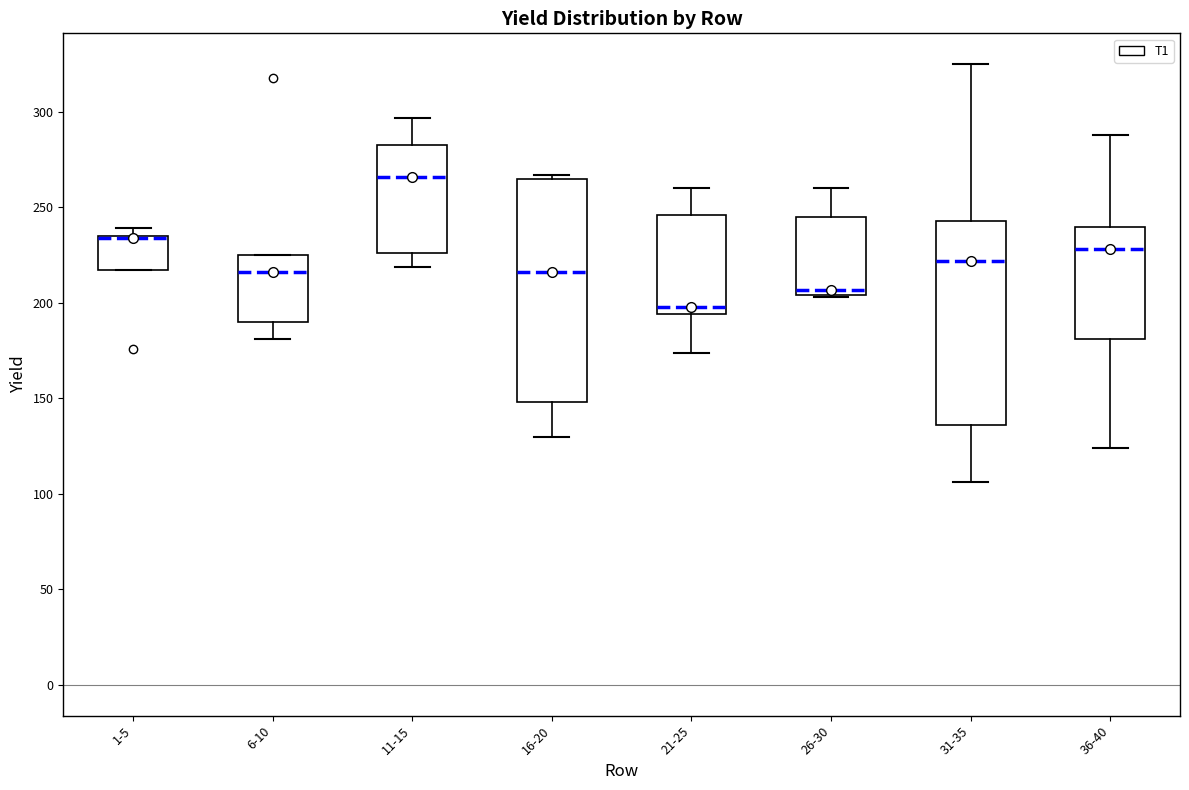

Reading left to right, transcribe this box plot: for each box, give where its median line is, the range the box spans, and where its two whiskers end, as read against the y-axis. The values are not printed on the chart, so give them approximately, as read against the axis.

1-5: median 235 (drawn on the box's upper edge), box 215 to 235, whiskers 215 to 240
6-10: median 215, box 190 to 225, whiskers 180 to 225
11-15: median 265, box 225 to 285, whiskers 220 to 295
16-20: median 215, box 150 to 265, whiskers 130 to 265 (just above the box's upper edge)
21-25: median 200, box 195 to 245, whiskers 175 to 260
26-30: median 205 (just above the box's lower edge), box 205 to 245, whiskers 205 to 260
31-35: median 220, box 135 to 245, whiskers 105 to 325
36-40: median 230, box 180 to 240, whiskers 125 to 290